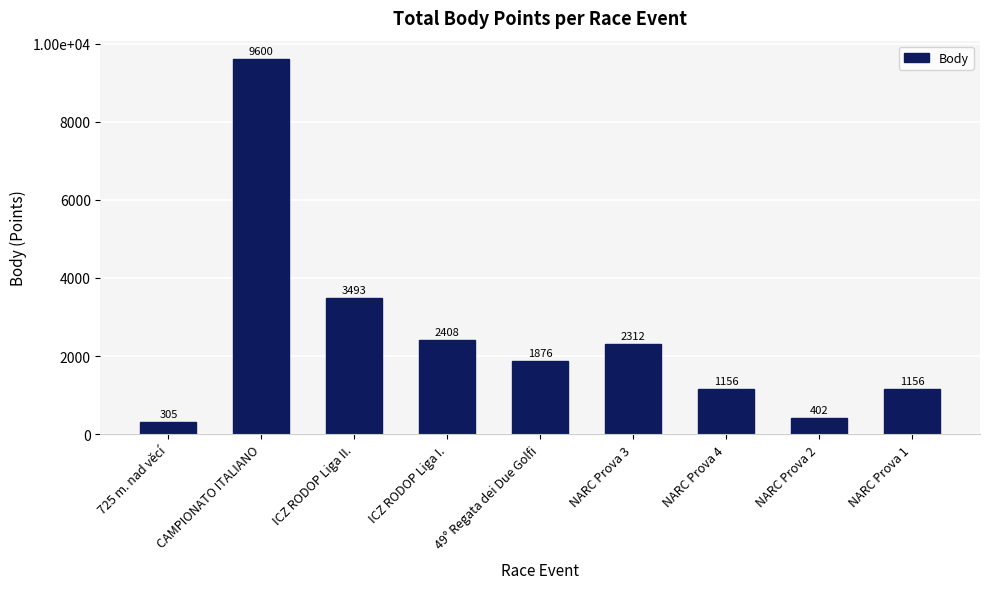

Which has a higher value, NARC Prova 1 or CAMPIONATO ITALIANO?

CAMPIONATO ITALIANO